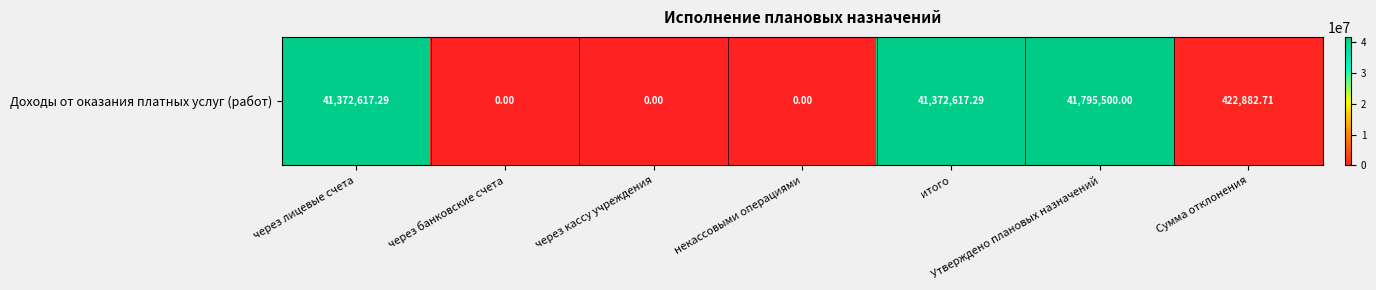

Is it true that the value at через лицевые счета is 41372617.3?

True